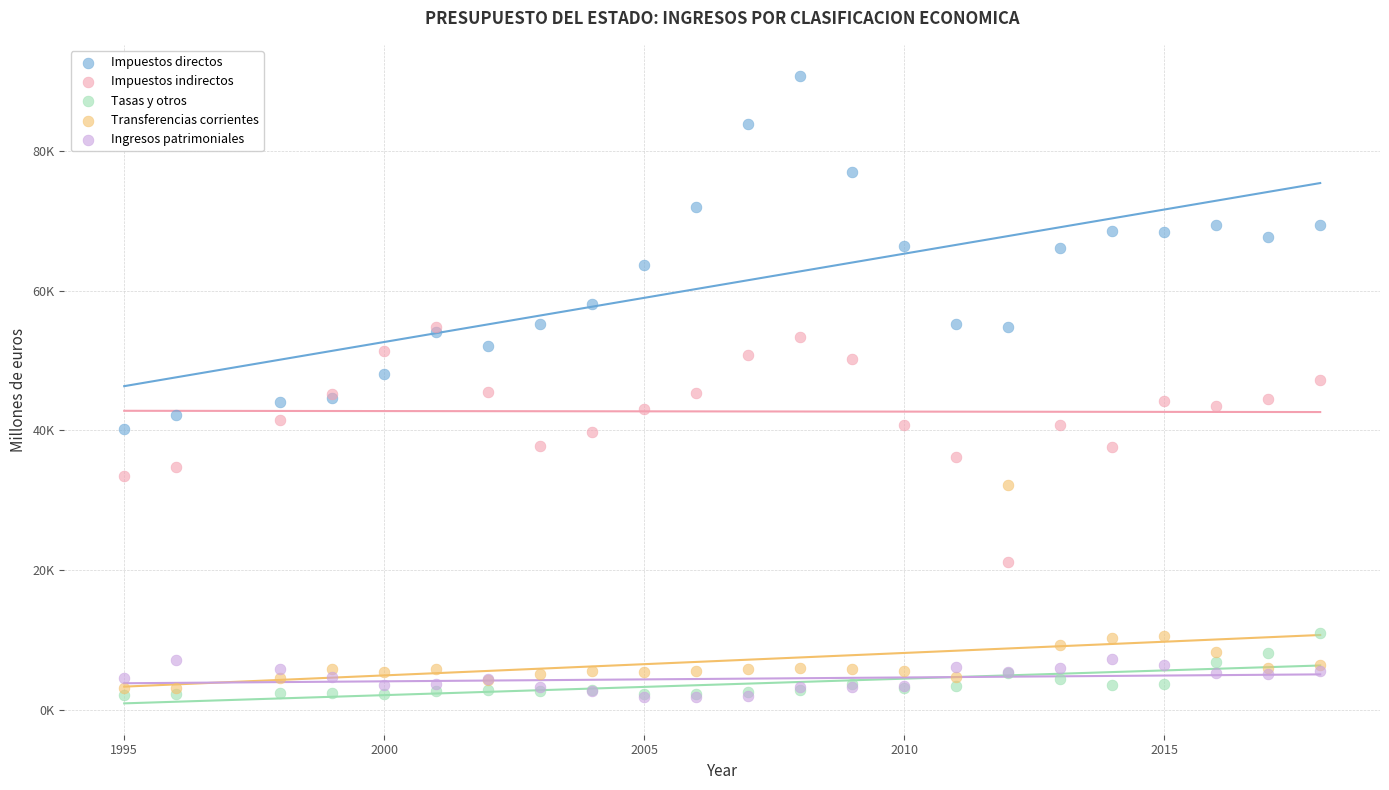

Which series has the largest Y range (max minus min)?

Impuestos directos